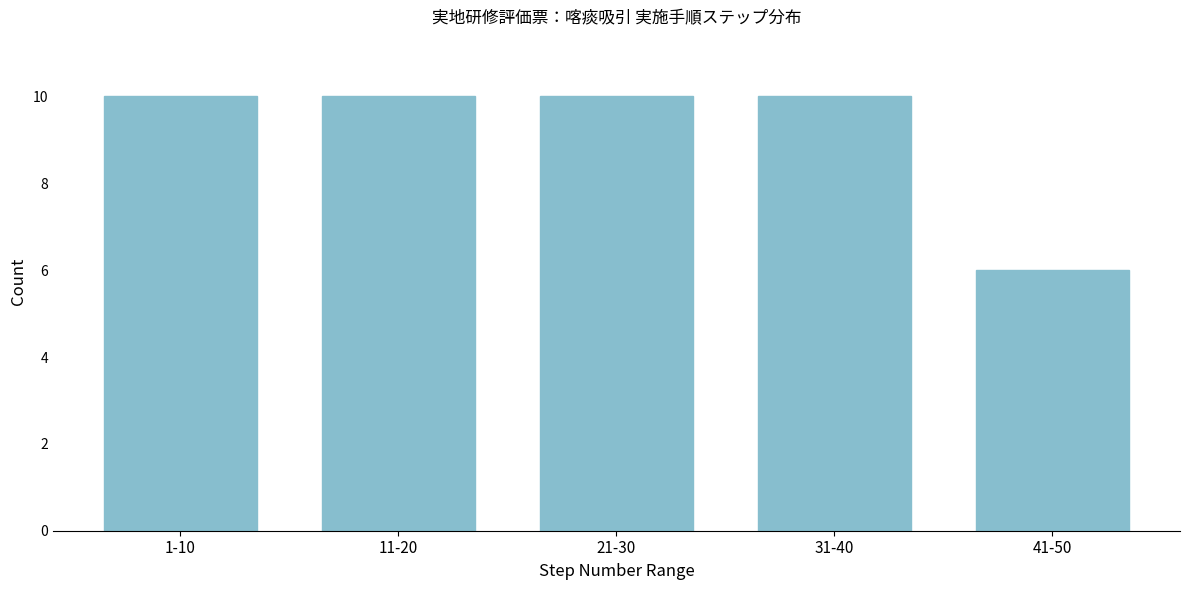

Reading left to right, transcribe all the data shown in this chart.

10	10	10	10	6